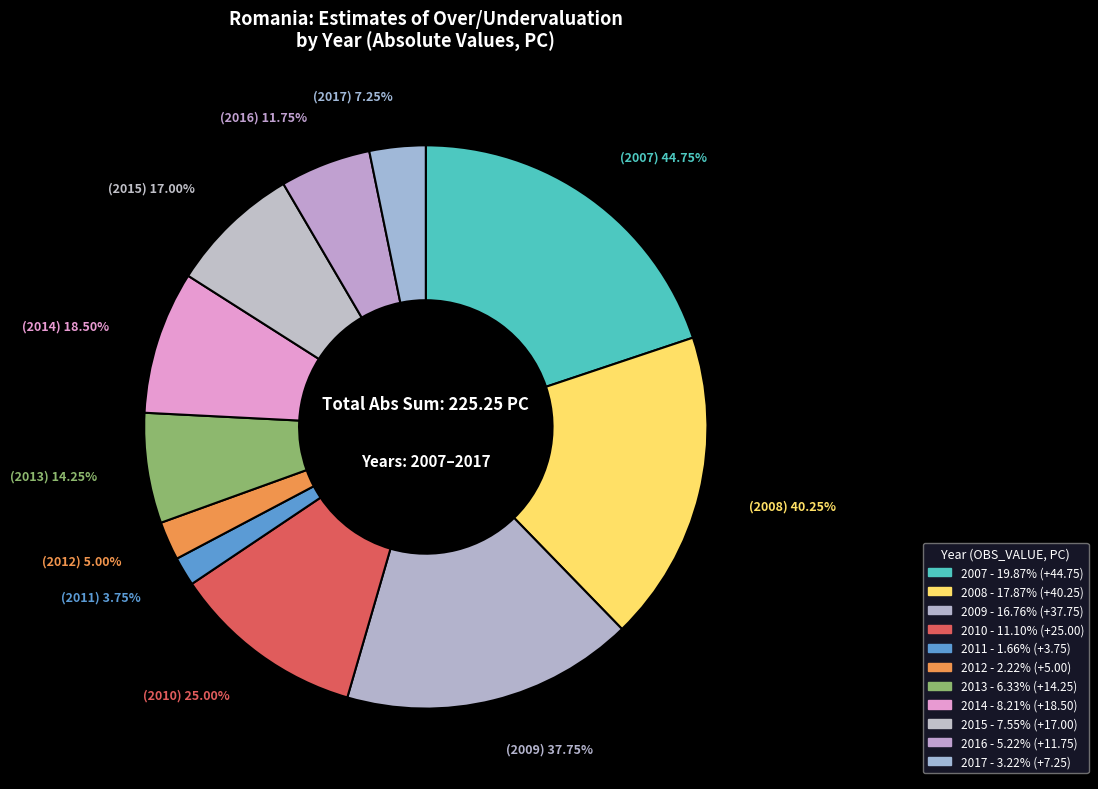

What is the change in value from 2014 to 2017?

-11.2